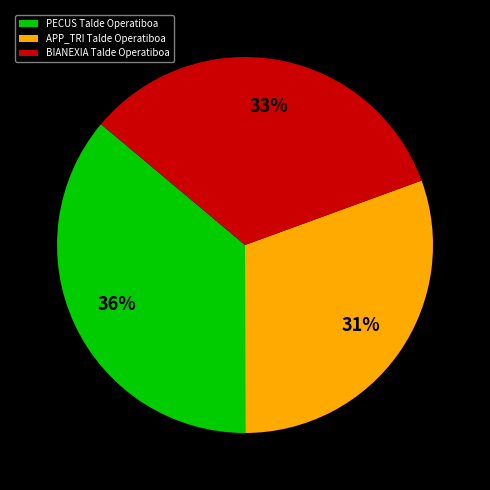

How many segments does this pie chart have?

3